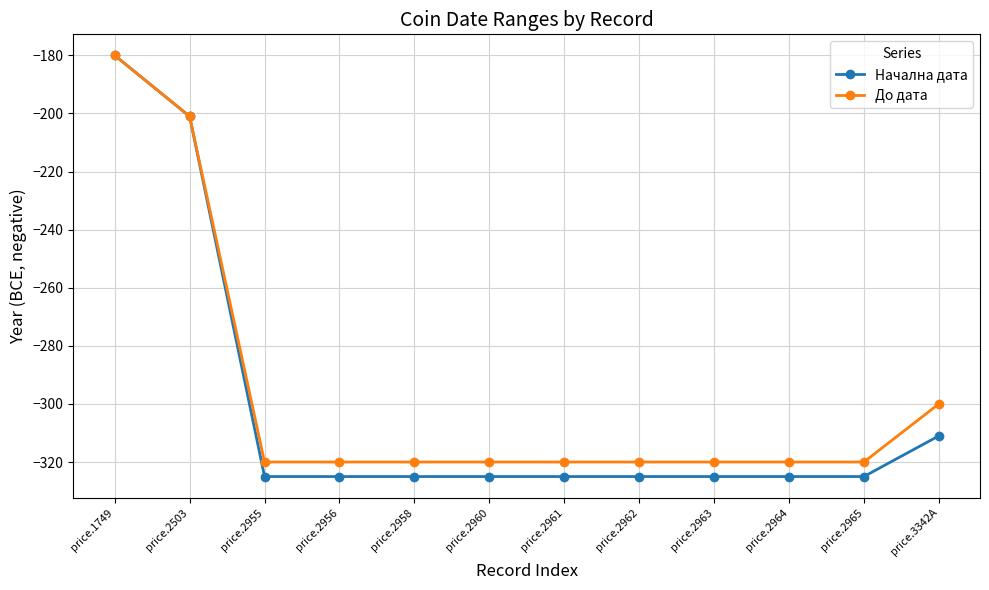

What are all the series names shown in the legend?

Начална дата, До дата